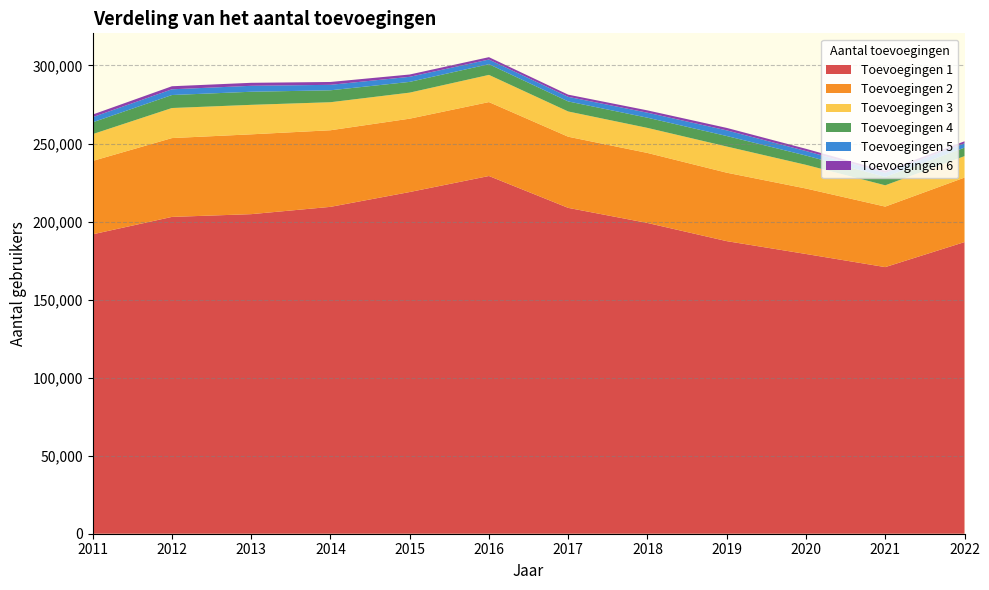

Reading left to right, what are all the values shown in this chart?

1: 2011=191829	2012=202981	2013=204745	2014=209419	2015=218919	2016=229187	2017=208770	2018=199098	2019=187457	2020=179223	2021=170819	2022=186854
2: 2011=47017	2012=50504	2013=51143	2014=49080	2015=47006	2016=47360	2017=45584	2018=44866	2019=43854	2020=41953	2021=38772	2022=41321
3: 2011=17168	2012=19258	2013=18892	2014=17956	2015=16680	2016=17421	2017=16172	2018=16041	2019=16771	2020=15154	2021=13635	2022=13738
4: 2011=7571	2012=8326	2013=8388	2014=7645	2015=6882	2016=6852	2017=6435	2018=6532	2019=6730	2020=5960	2021=5371	2022=5448
5: 2011=3300	2012=3671	2013=3805	2014=3509	2015=3245	2016=2990	2017=2940	2018=3207	2019=3615	2020=2899	2021=2645	2022=2751
6: 2011=1677	2012=1953	2013=1925	2014=1820	2015=1489	2016=1519	2017=1405	2018=1487	2019=1580	2020=1423	2021=1241	2022=1304